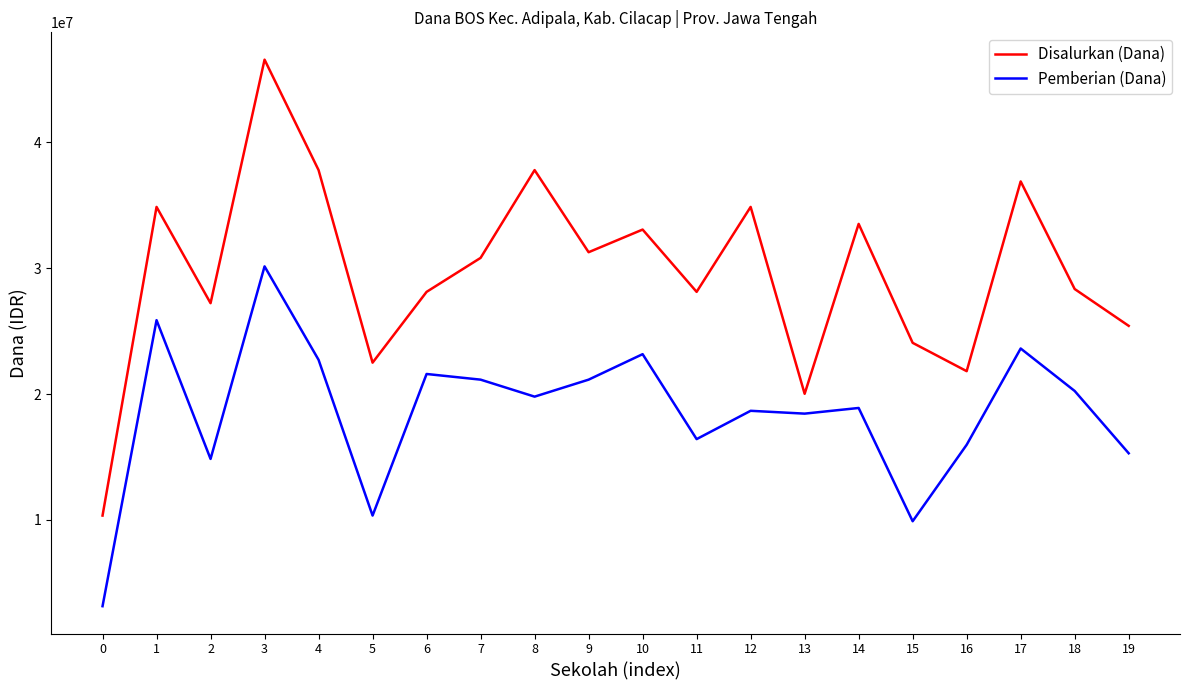

What is the difference between the maximum and minimum values in the Disalurkan (Dana) series?

36225000